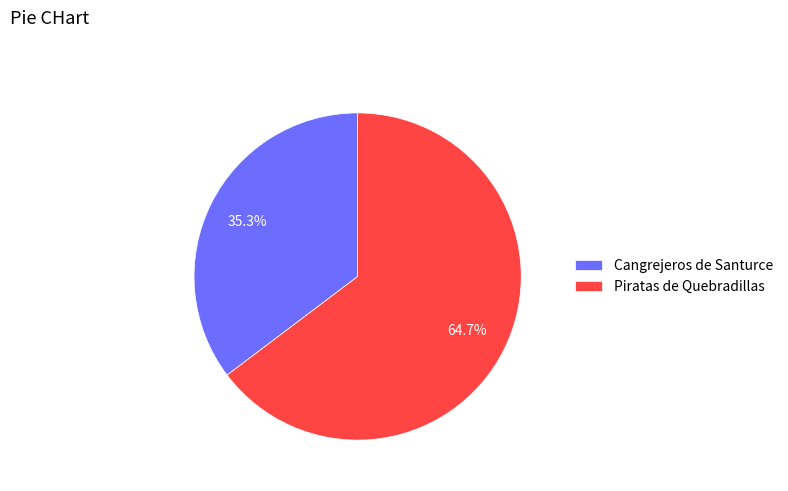

How many slices are in this pie chart?

2